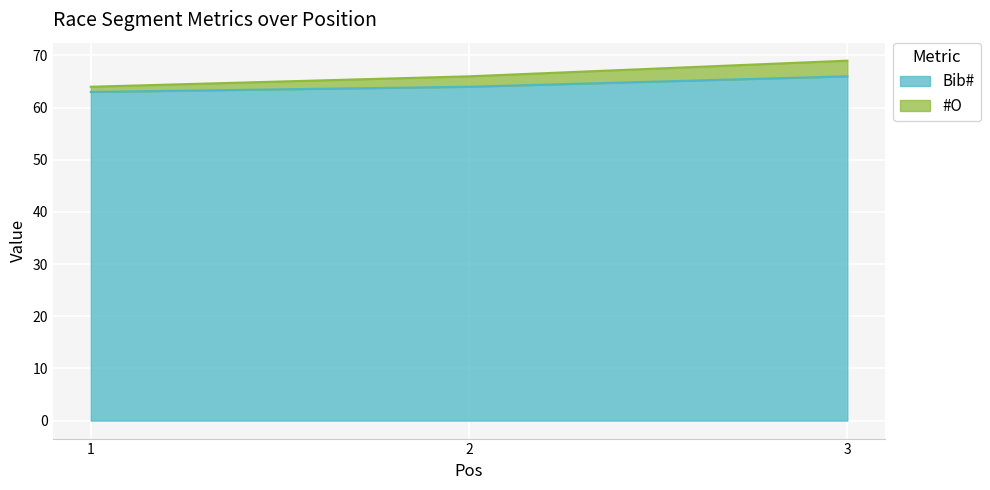

How many Bib# values are between 63 and 66?

3